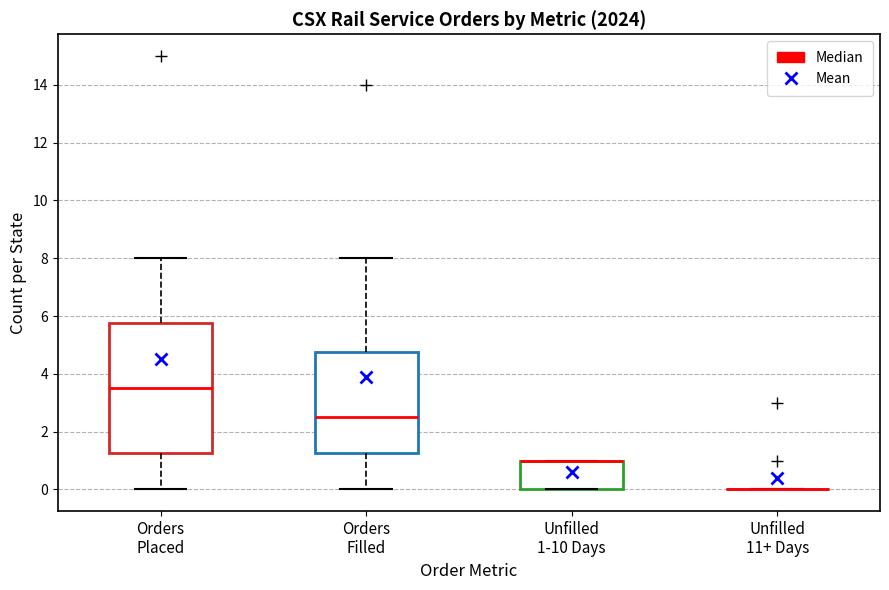

Reading left to right, read every box against the y-axis: the position of its median line, the range the box covers, and the ends of its whiskers. The values are not printed on the chart, so give them approximately, as read against the axis.

Orders Placed: median 3.6, box 1.2 to 5.8, whiskers 0.0 to 8.0
Orders Filled: median 2.6, box 1.2 to 4.8, whiskers 0.0 to 8.0
Unfilled 1-10 Days: median 1.0 (drawn on the box's upper edge), box 0.0 to 1.0, whiskers 0.0 to 1.0
Unfilled 11+ Days: box collapsed to a line at 0.0, whiskers 0.0 to 0.0